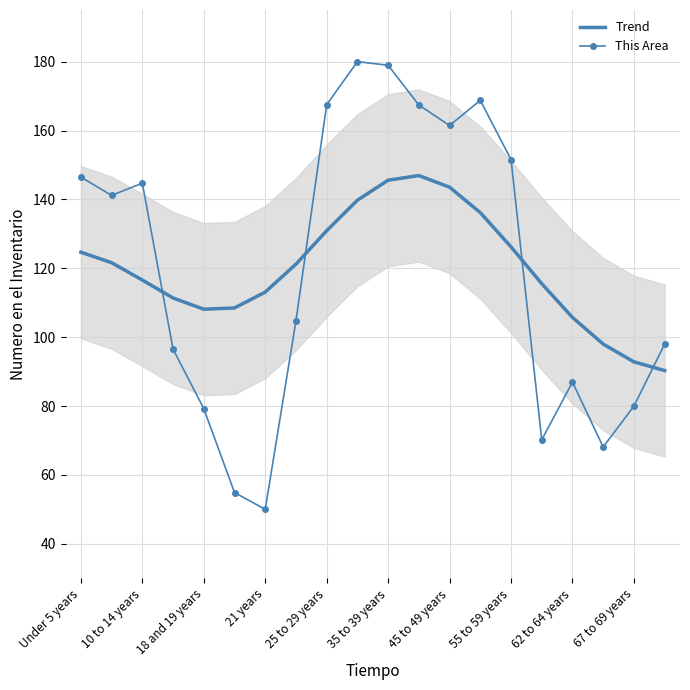

Where does the This Area series first go above 141?

Under 5 years